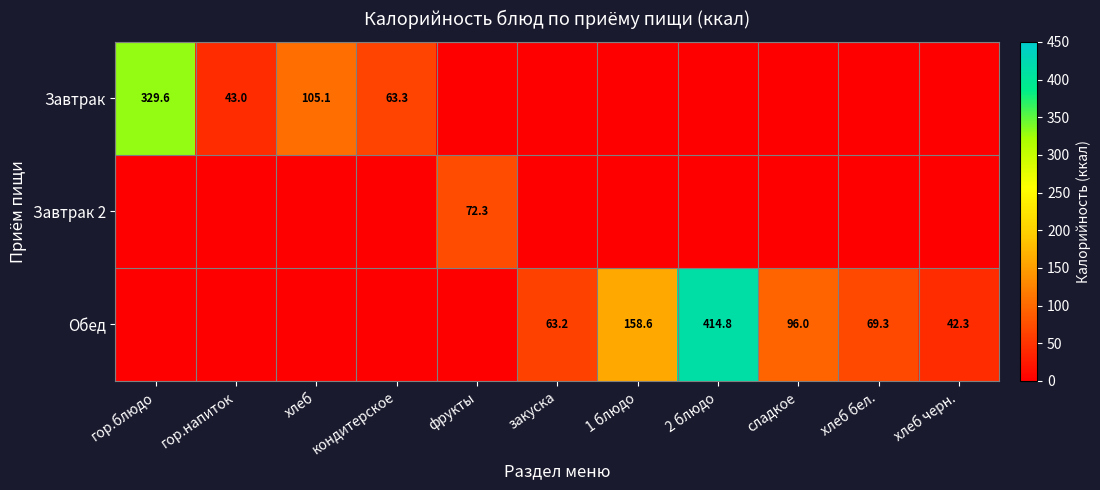

True or false: Завтрак 2 has a value of 72.3 at фрукты.

True